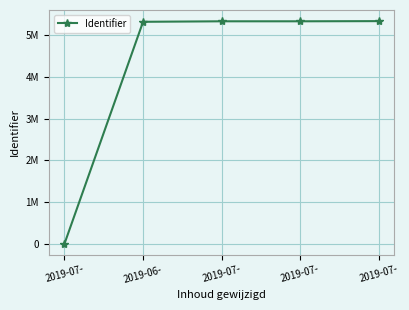

True or false: the data has more than 0 interior local peaks.

False